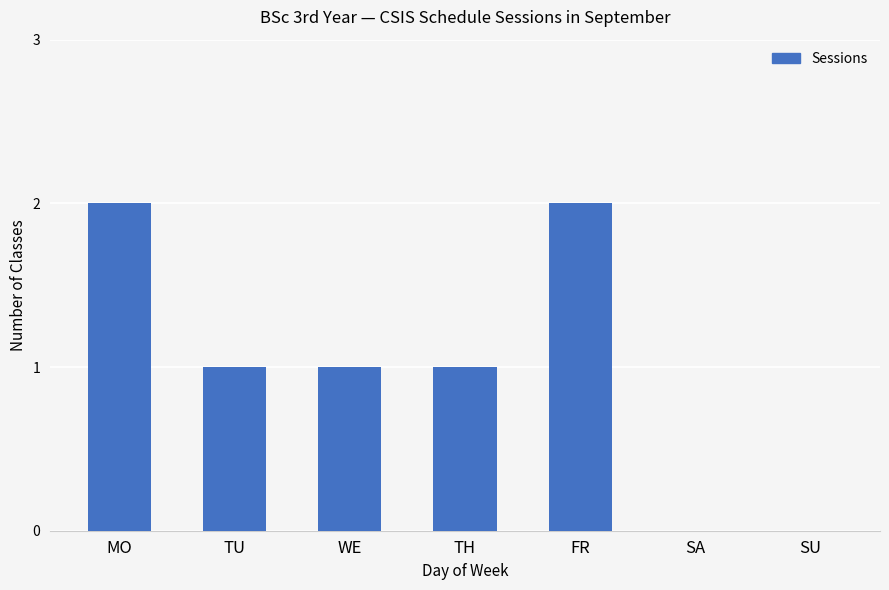

What is the ratio of the value at FR to the value at TU?

2.0